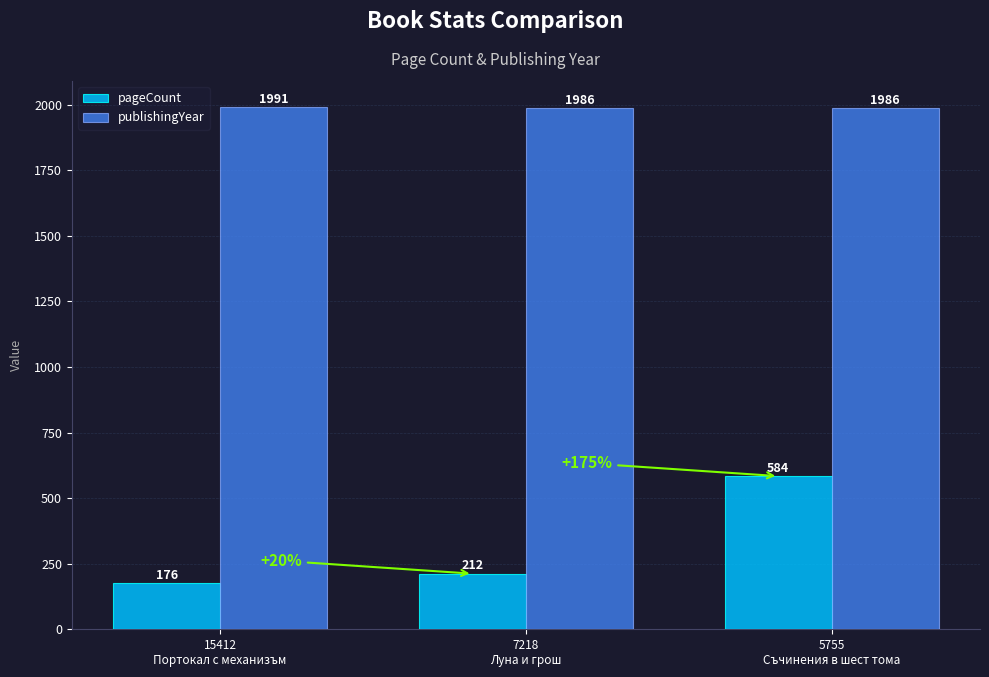

What is the greatest value displayed?

1991